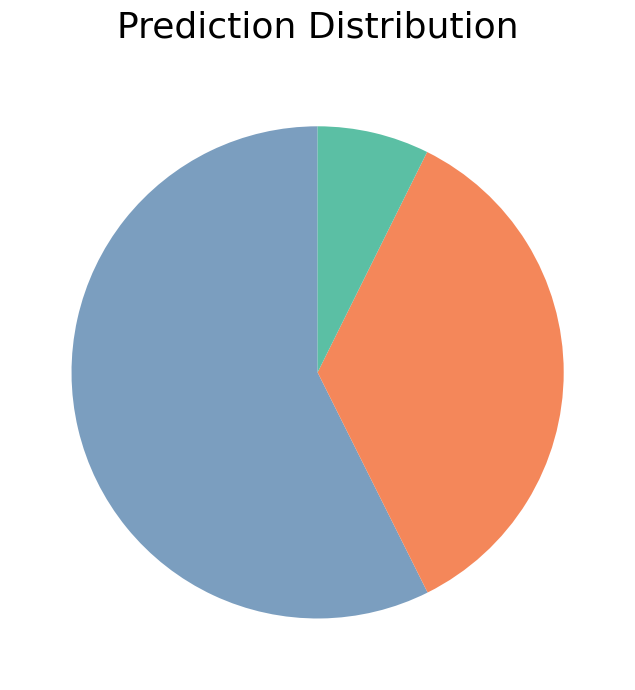

Is there any slice that represents more than half of the pie?

Yes